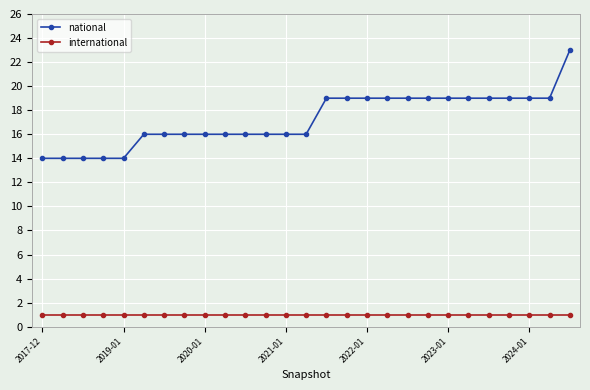

What is the maximum value for national?

23